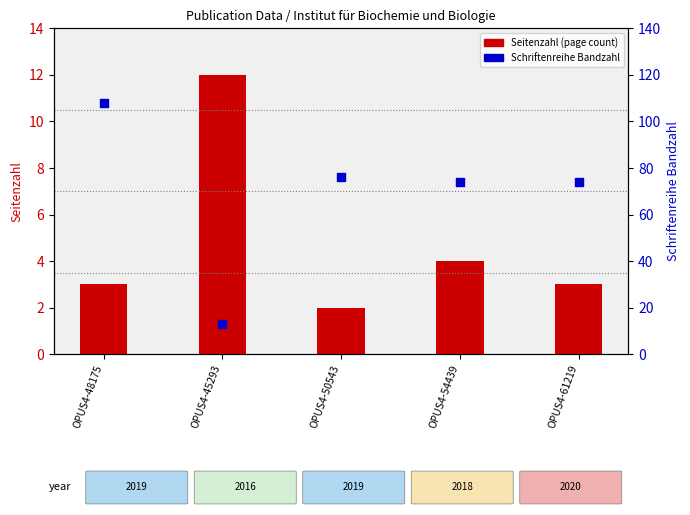

What is the total value across all series at OPUS4-61219?

77